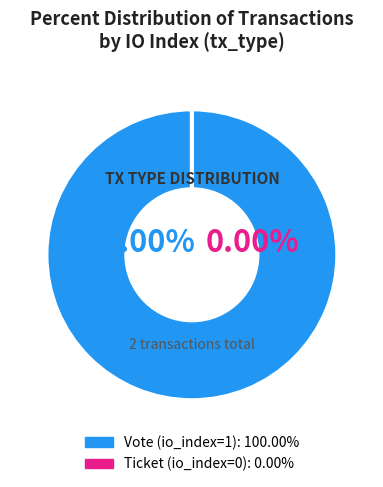

What is the majority slice?

Vote (io_index=1)